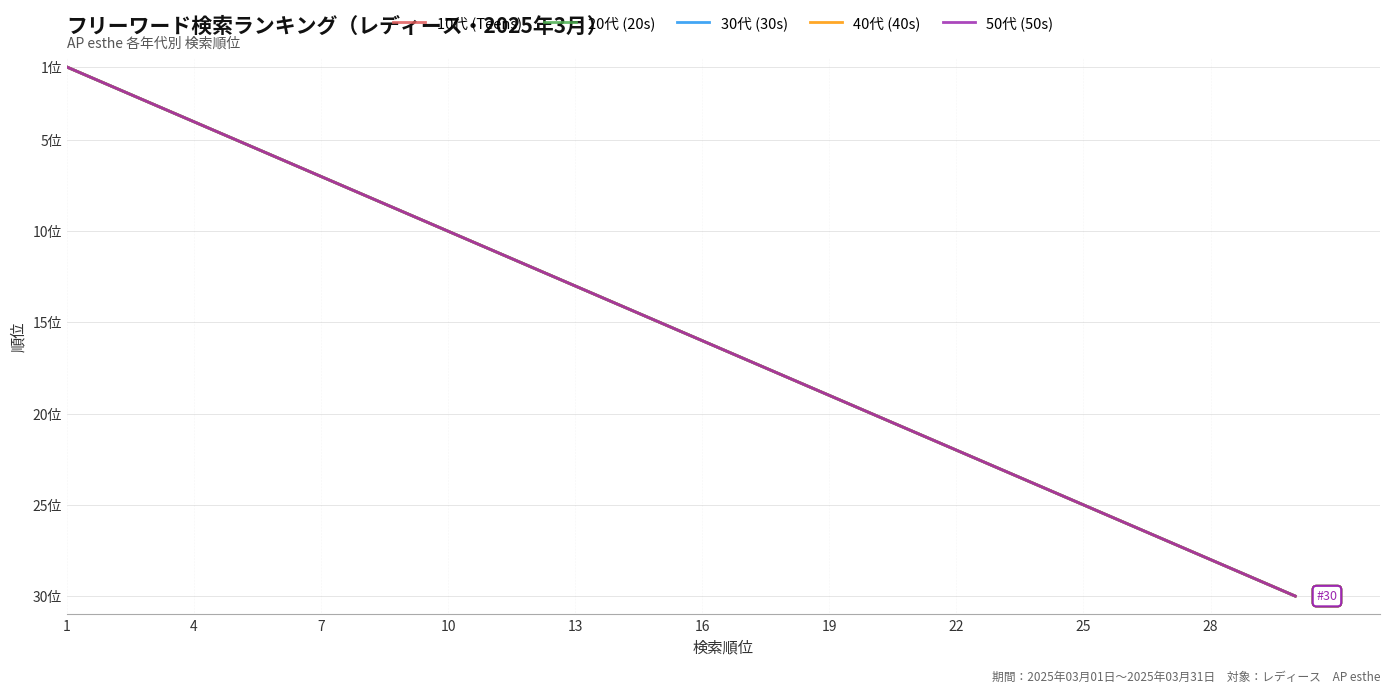

Which category has the lowest value across all series?

1